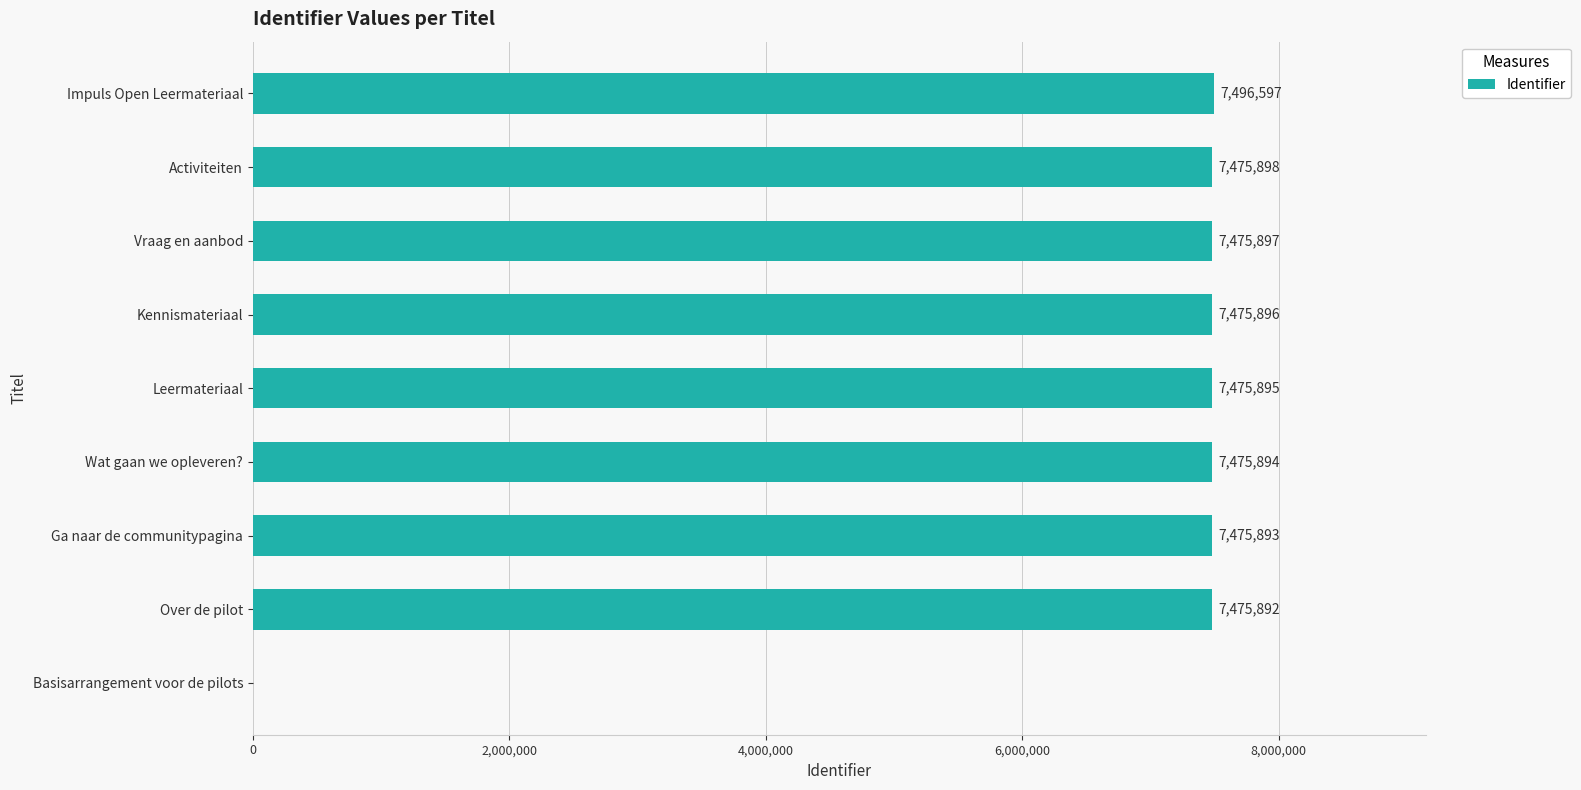

Count the number of categories in the chart.

9